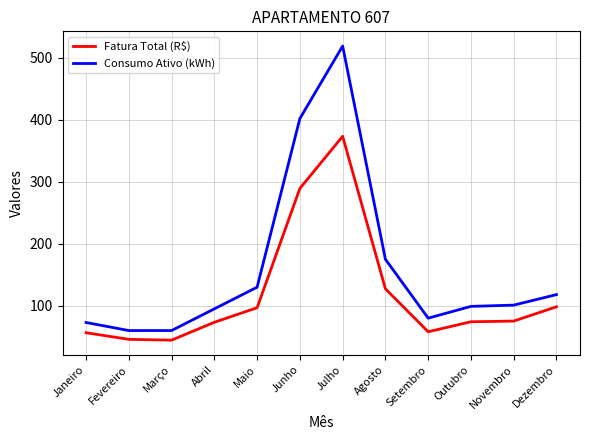

What value does the Fatura Total (R$) series have at Outubro?

74.2